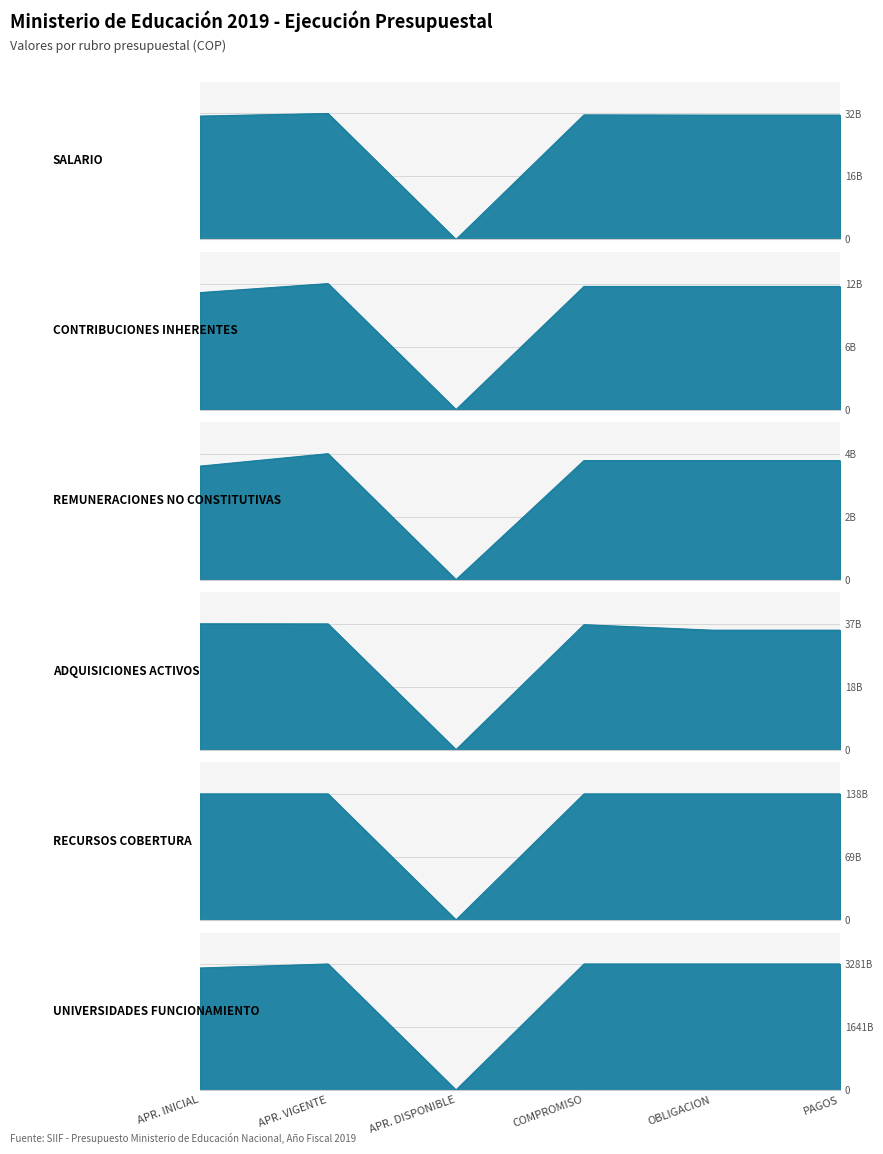

The RECURSOS COBERTURA series shows 137559000000 at PAGOS. True or false?

True